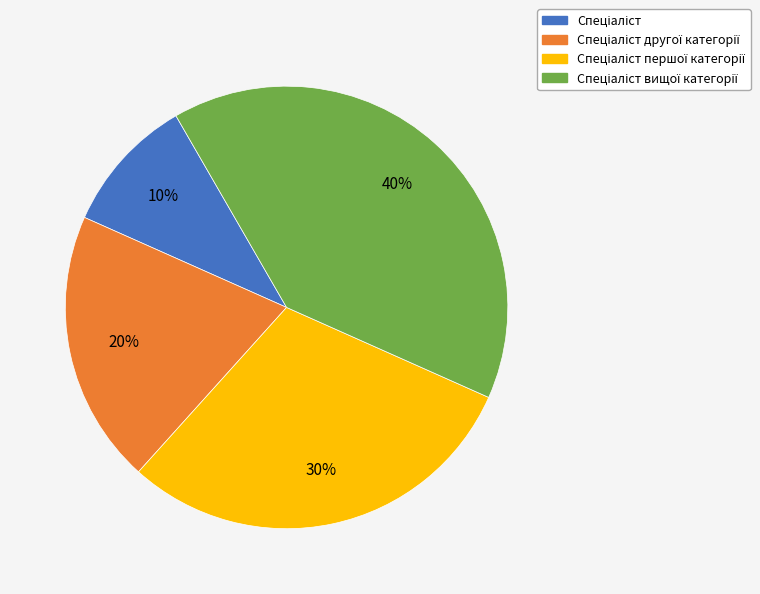

Is there any slice that represents more than half of the pie?

No